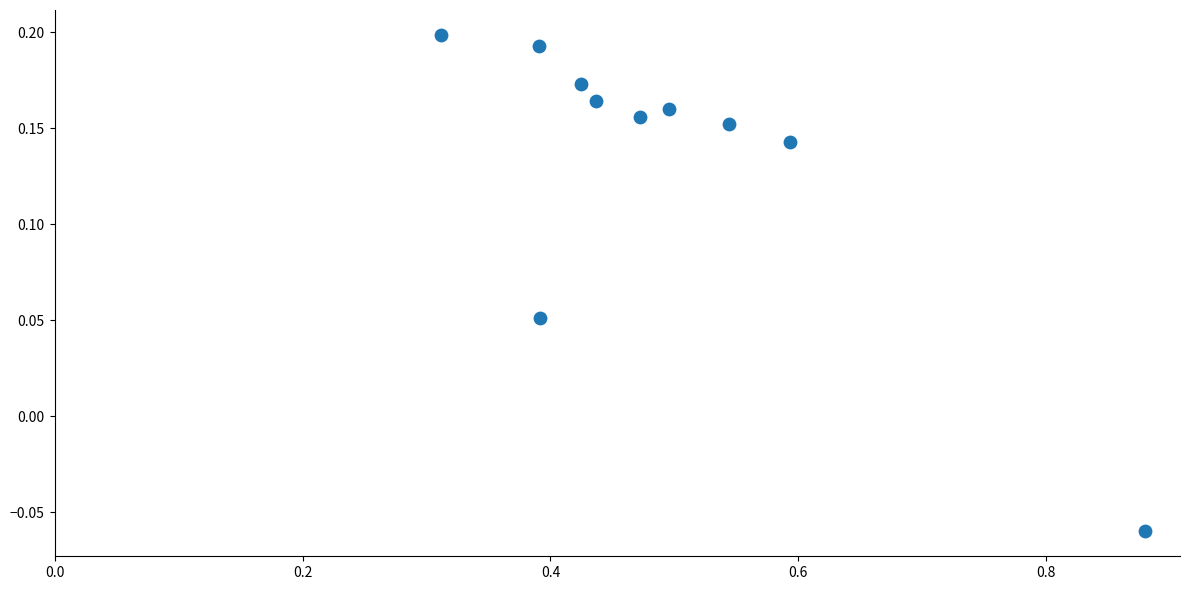

What is the range of X values (max minus min)?

0.6